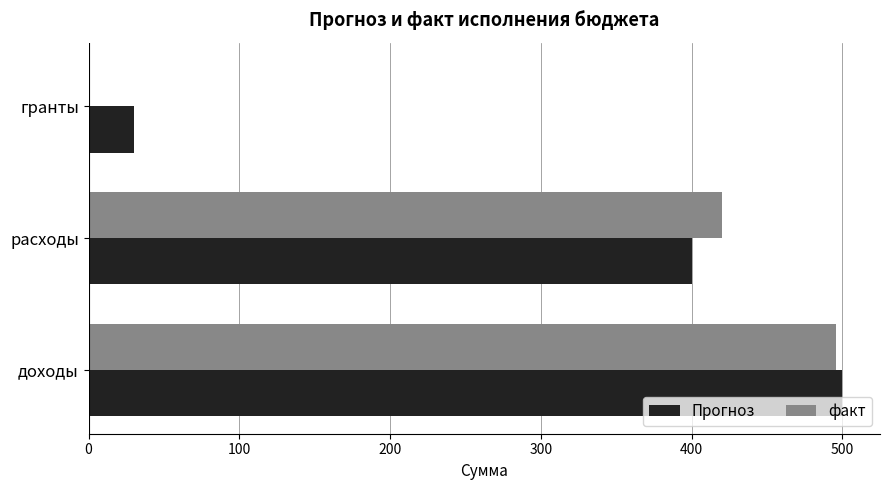

The Прогноз series shows 318 at доходы. True or false?

False